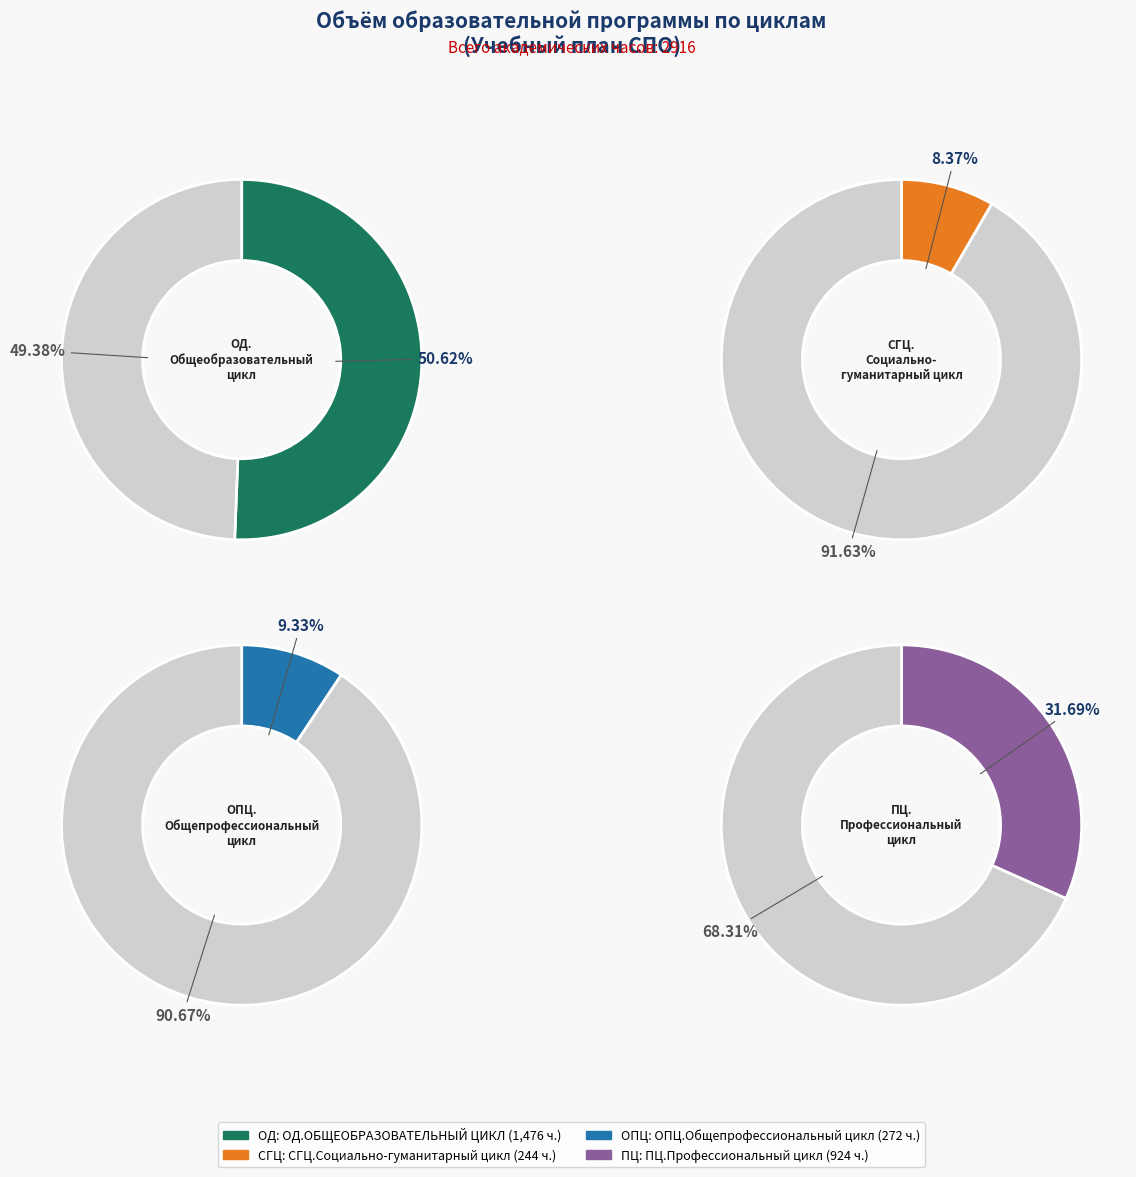

To the nearest percent, what portion does СГЦ.Социально-гуманитарный цикл represent?

8%